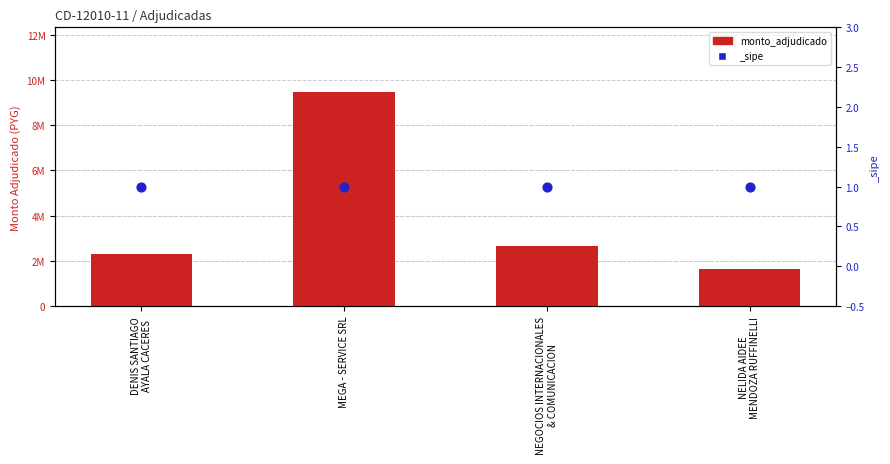

What is the change in value from DENIS SANTIAGO
AYALA CACERES to NEGOCIOS INTERNACIONALES
& COMUNICACION?

+346000